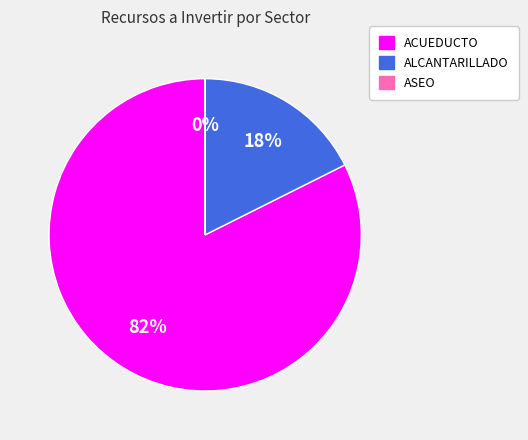

Is there any slice that represents more than half of the pie?

Yes